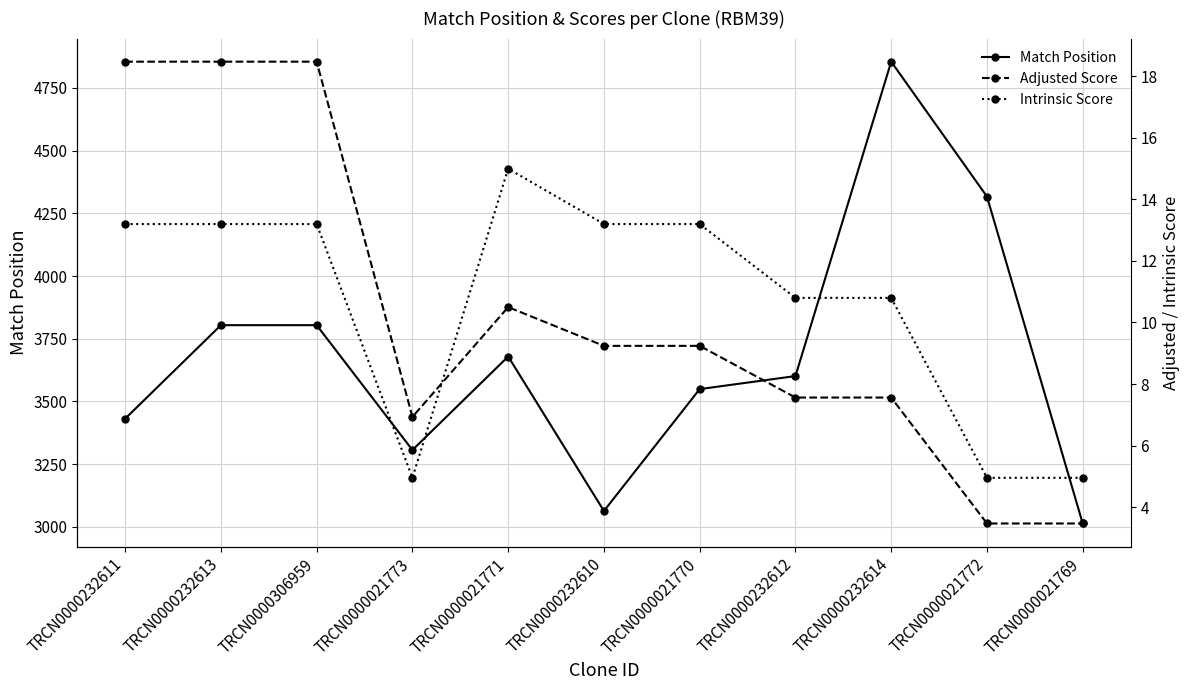

True or false: Match Position and Adjusted Score cross at least once.

False